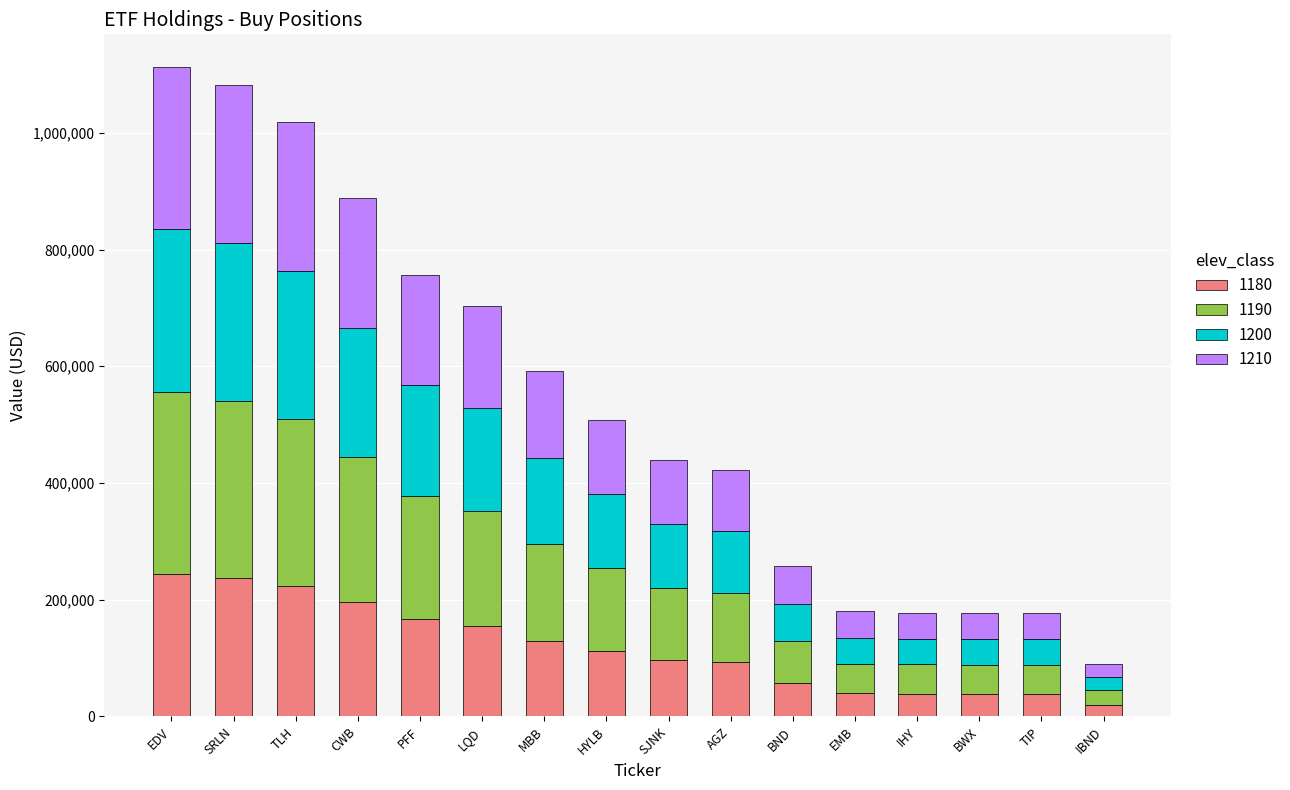

What is the maximum value for 1180?

244860